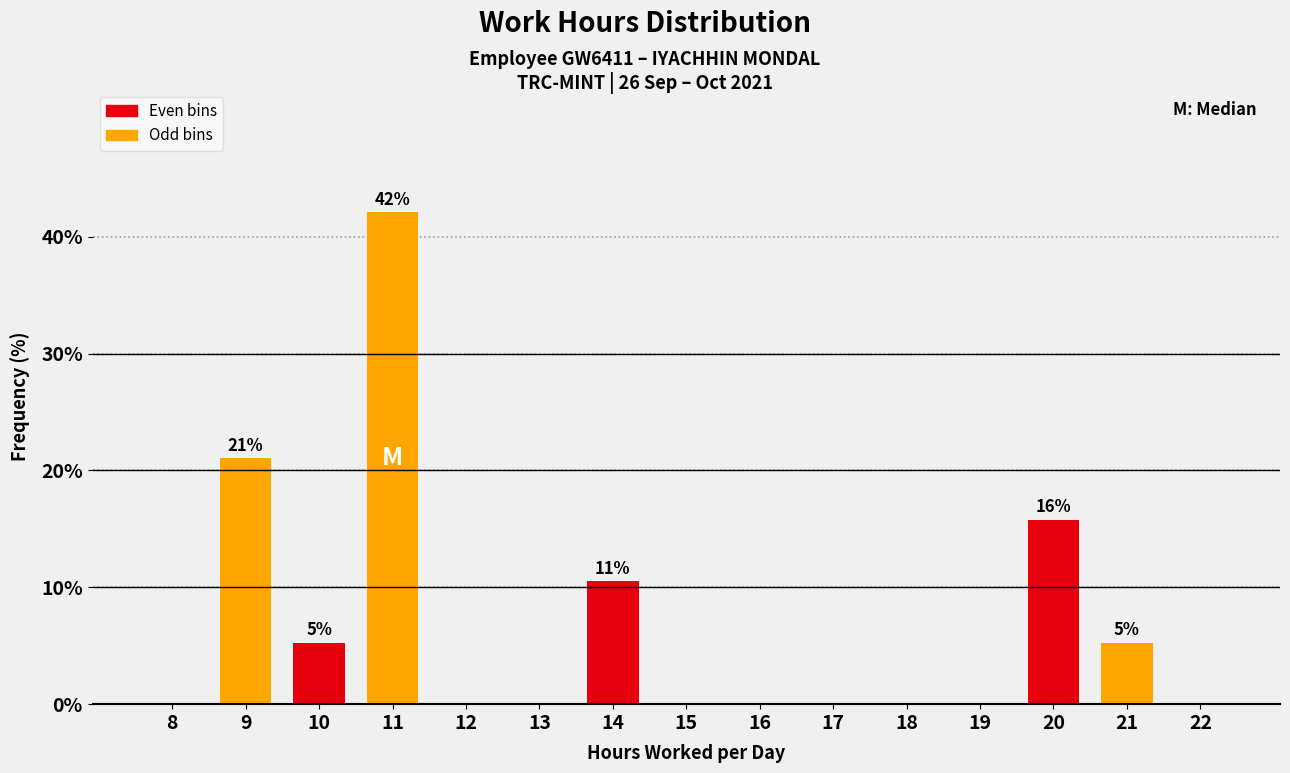

Reading left to right, what are all the values shown in this chart?

8=0.0	9=21.1	10=5.3	11=42.1	12=0.0	13=0.0	14=10.5	15=0.0	16=0.0	17=0.0	18=0.0	19=0.0	20=15.8	21=5.3	22=0.0